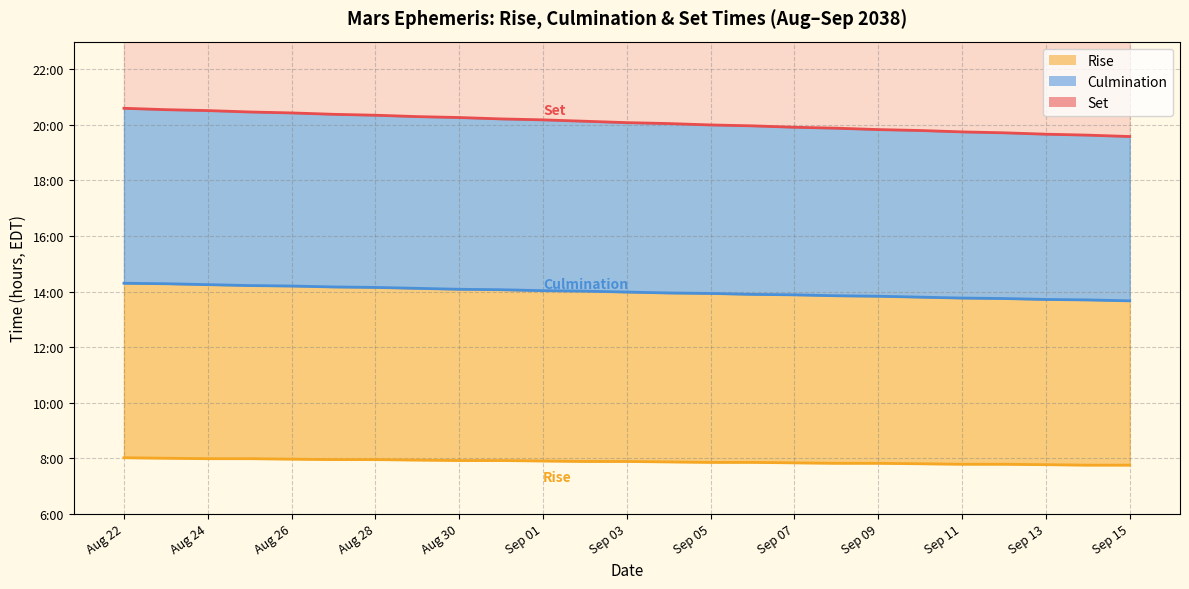

Is it true that Set (hour) equals 20 at Aug 27?

True